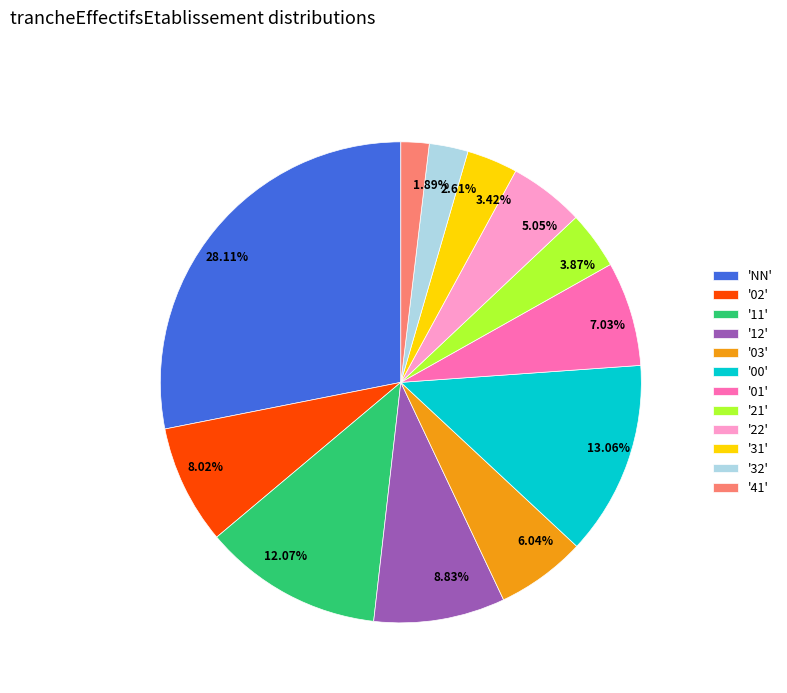

Do 8.02% and 5.05% together represent more than half of the pie?

No